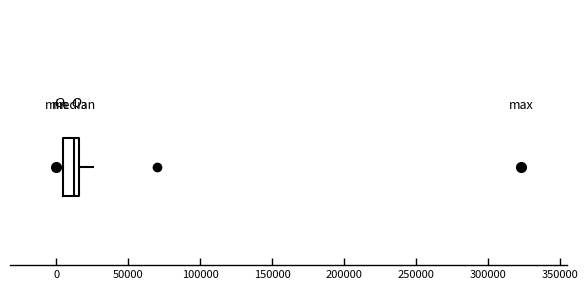

Transcribe this box plot: give where the median line is, the range the box spans, and where the two whiskers end, as read against the x-axis. The values are not printed on the chart, so give them approximately, as read against the axis.

median 10000, box 5000 to 15000, whiskers 0 to 25000